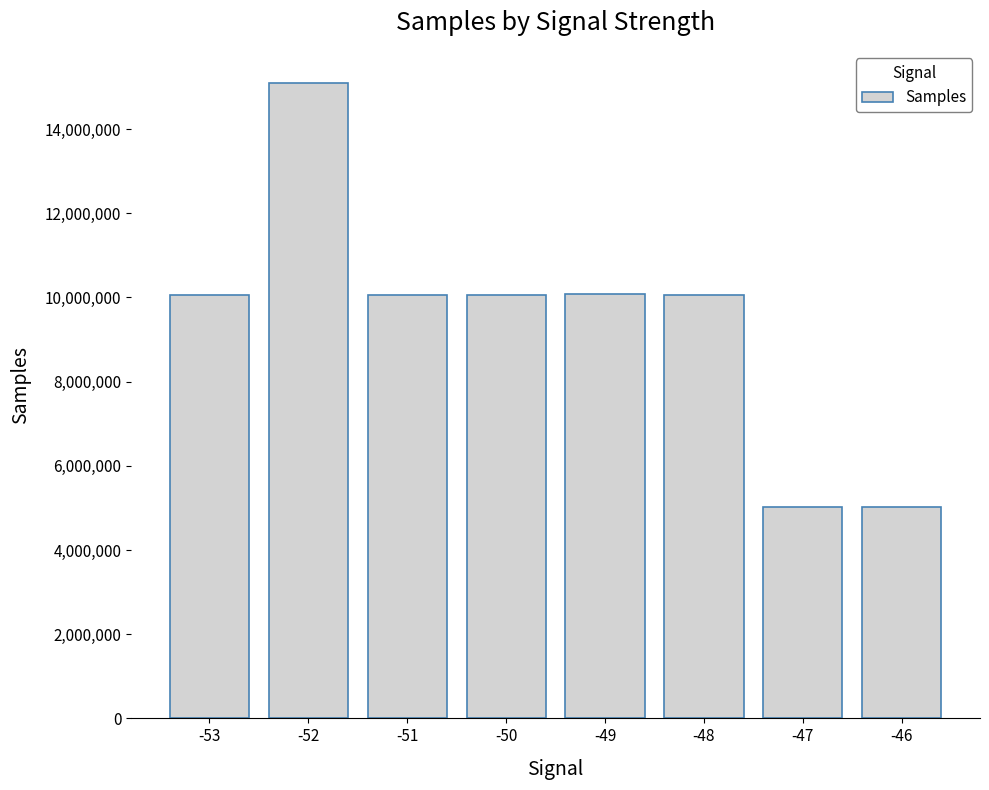

How many values are below 10054570?

4